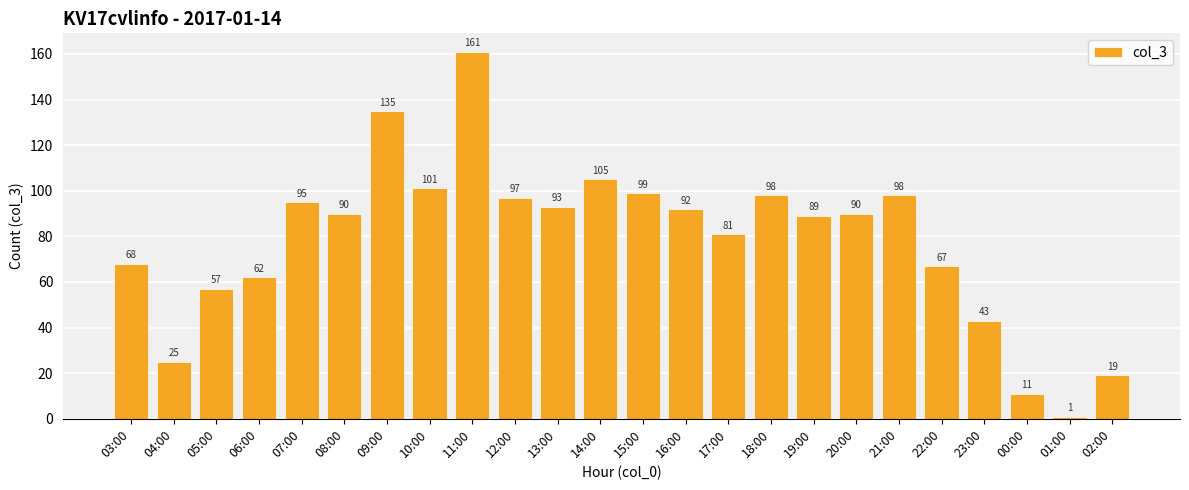

What position from the left is 22:00?

20